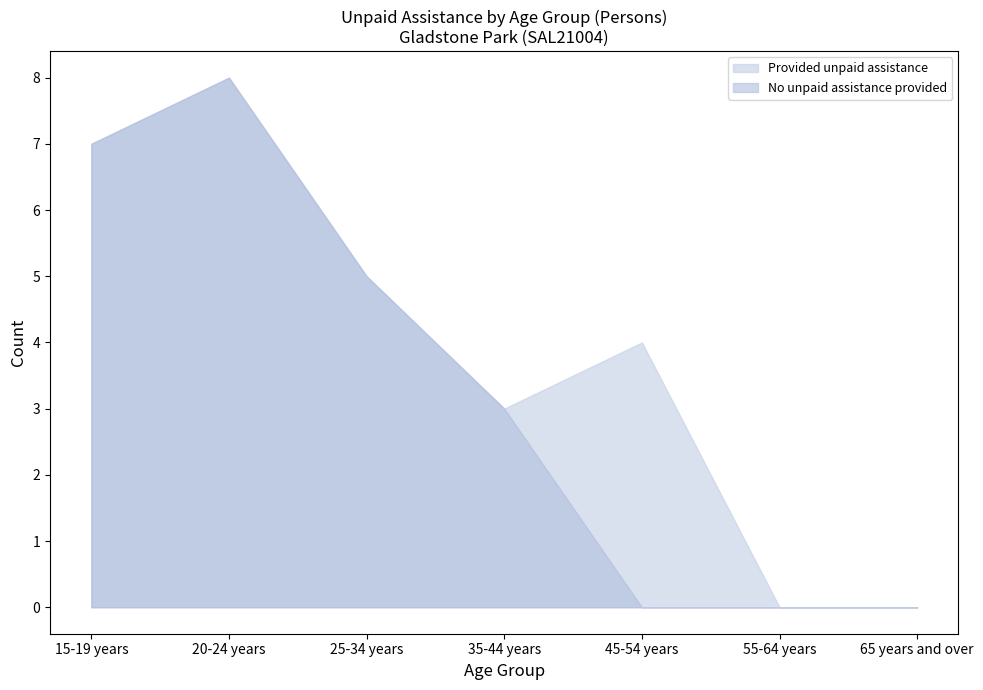

Between 25-34 years and 55-64 years, which series saw the biggest shift?

No unpaid assistance provided